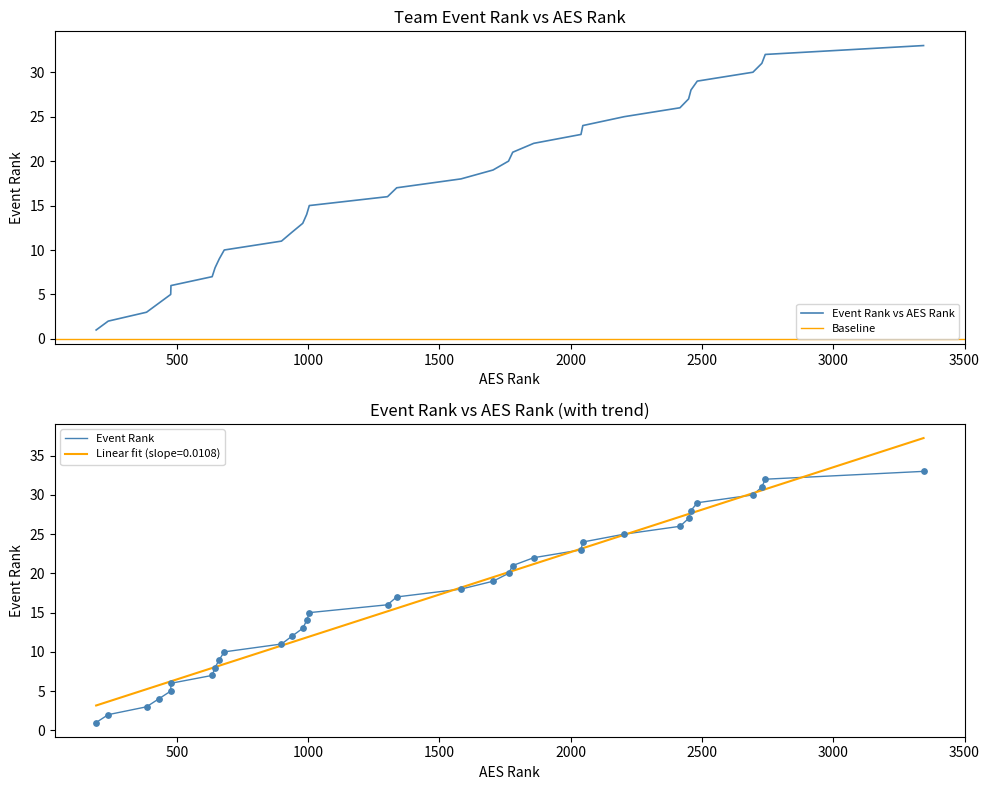

Which series has the largest Y range (max minus min)?

Event Rank